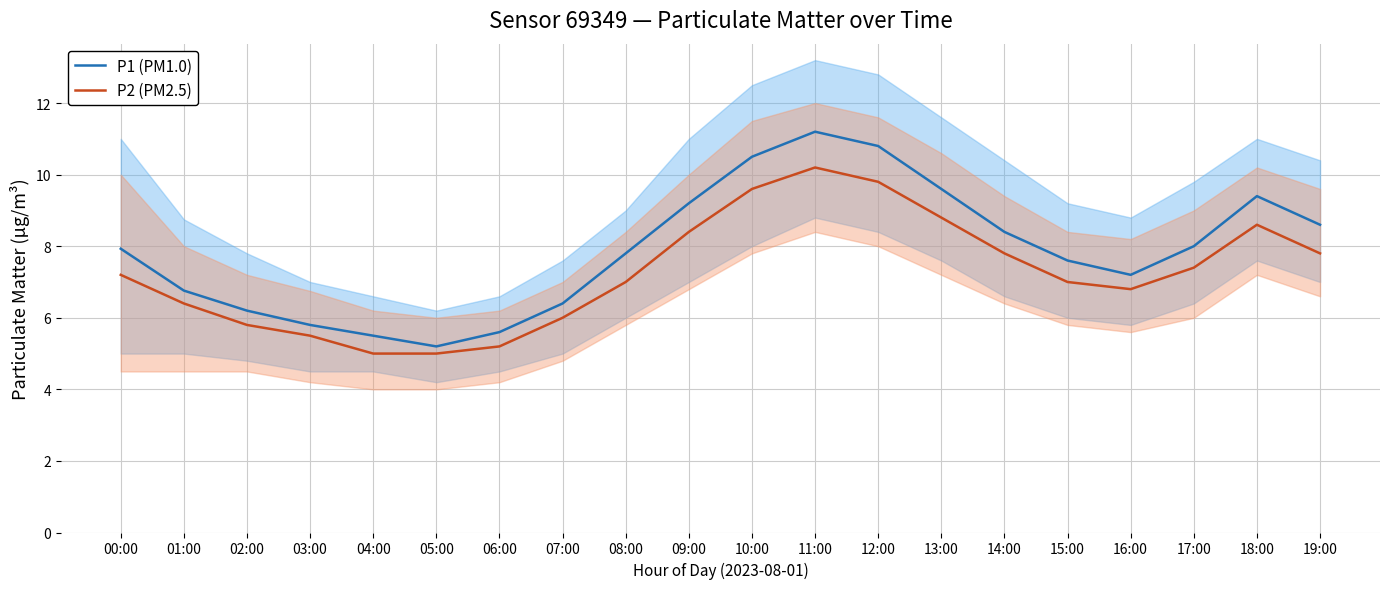

Reading right to left, extract all data points from this chart.

P1 (PM1.0): 19:00=8.6	18:00=9.4	17:00=8.0	16:00=7.2	15:00=7.6	14:00=8.4	13:00=9.6	12:00=10.8	11:00=11.2	10:00=10.5	09:00=9.2	08:00=7.8	07:00=6.4	06:00=5.6	05:00=5.2	04:00=5.5	03:00=5.8	02:00=6.2	01:00=6.8	00:00=7.9
P2 (PM2.5): 19:00=7.8	18:00=8.6	17:00=7.4	16:00=6.8	15:00=7.0	14:00=7.8	13:00=8.8	12:00=9.8	11:00=10.2	10:00=9.6	09:00=8.4	08:00=7.0	07:00=6.0	06:00=5.2	05:00=5.0	04:00=5.0	03:00=5.5	02:00=5.8	01:00=6.4	00:00=7.2